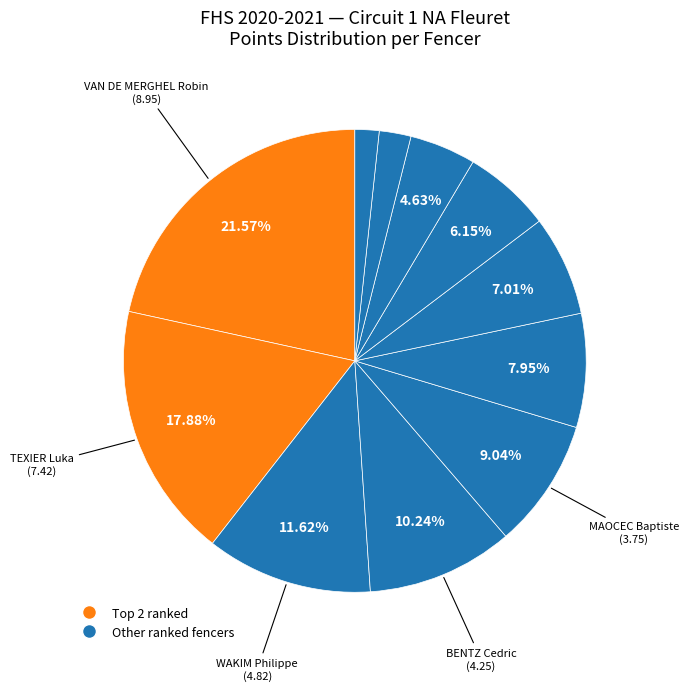

Does any single category account for the majority?

No